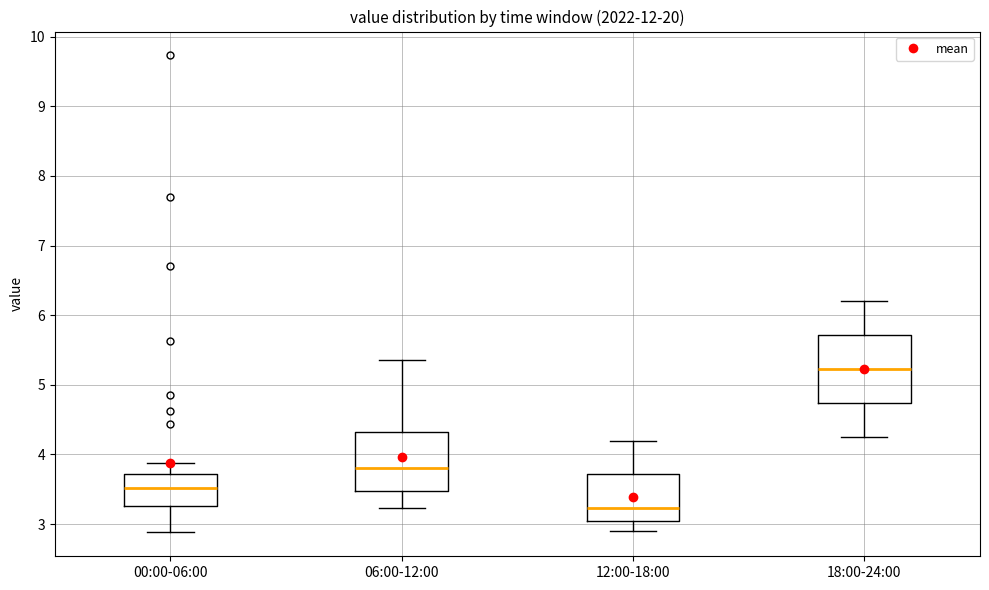

Comparing the boxes themselves (not the whiskers), which one is the tallest?

18:00-24:00